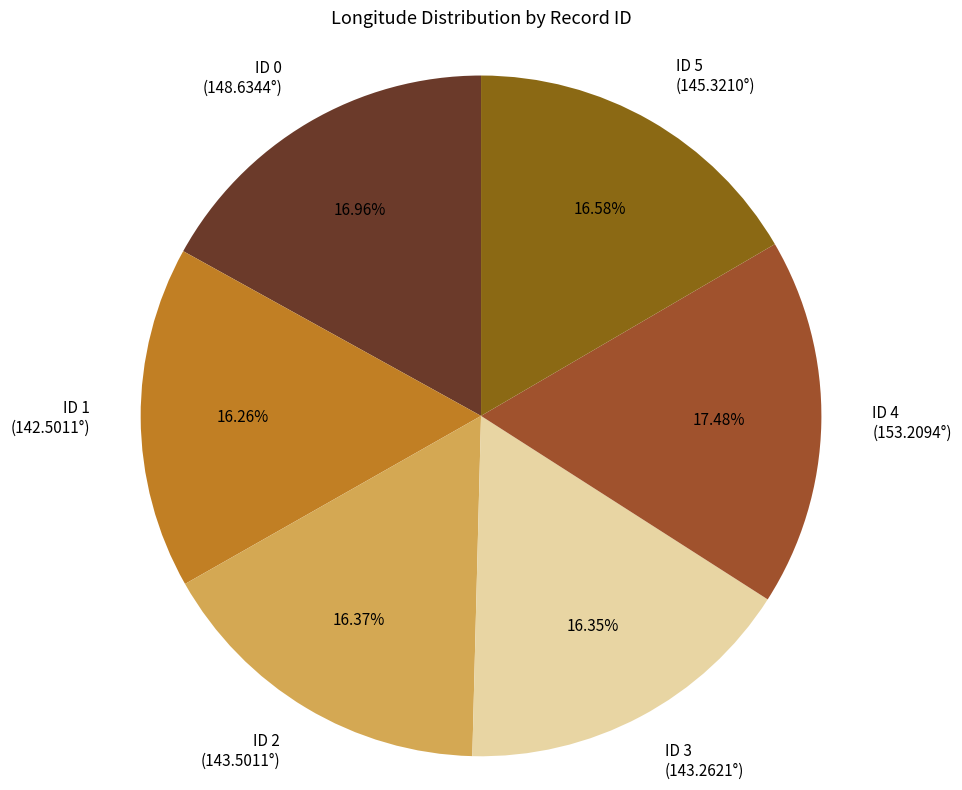

Is the sum of ID 3 and ID 1 greater than half?

No